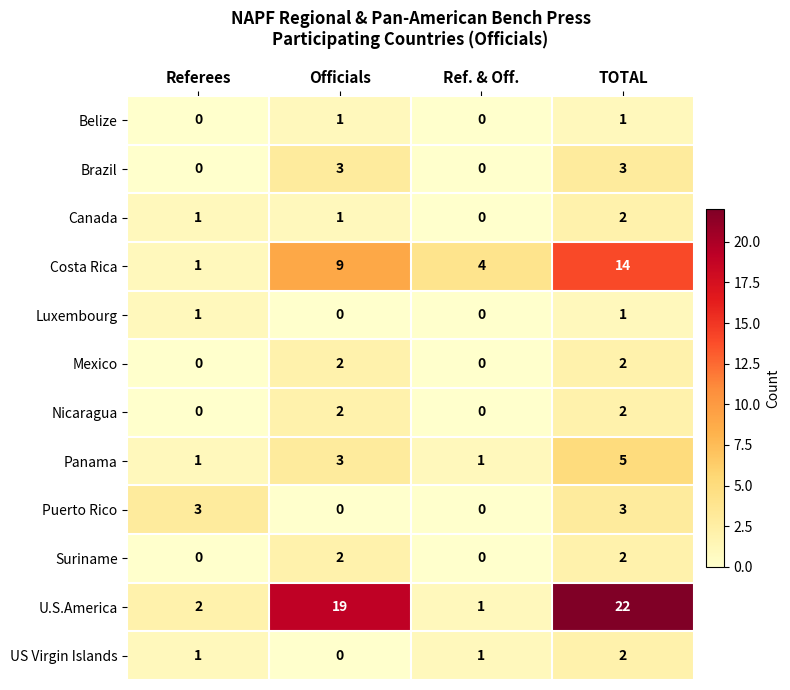

What is the total value across all series at Ref. & Off.?

7